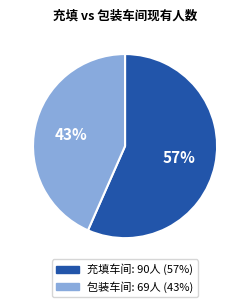

Is 充填车间 the majority of the pie?

Yes